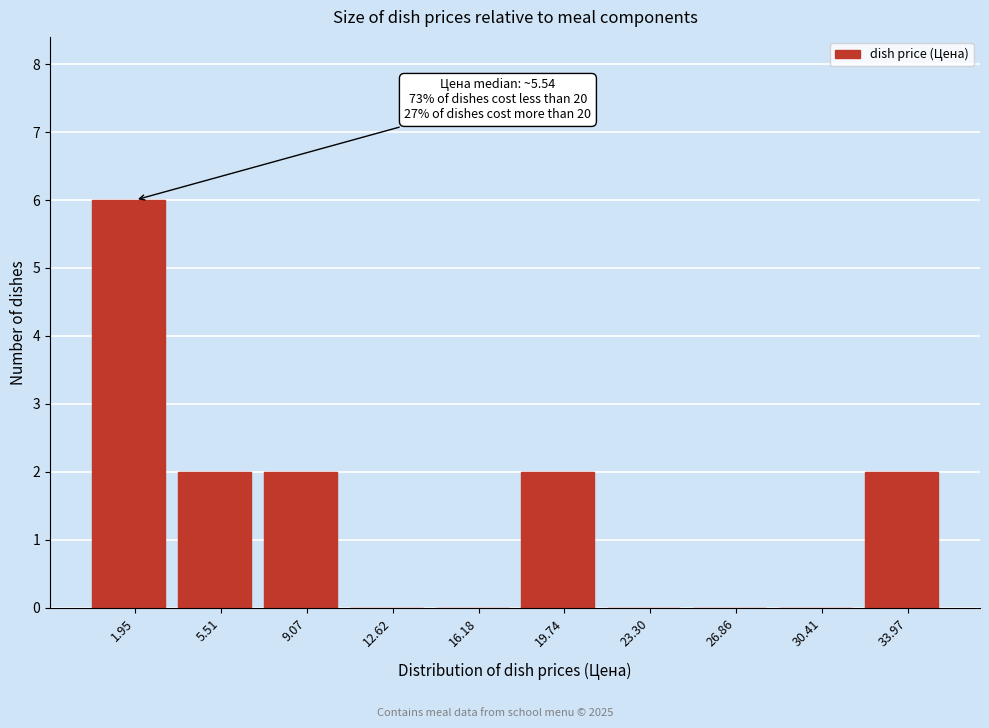

Reading right to left, extract all data points from this chart.

33.97=2	30.41=0	26.86=0	23.30=0	19.74=2	16.18=0	12.62=0	9.07=2	5.51=2	1.95=6